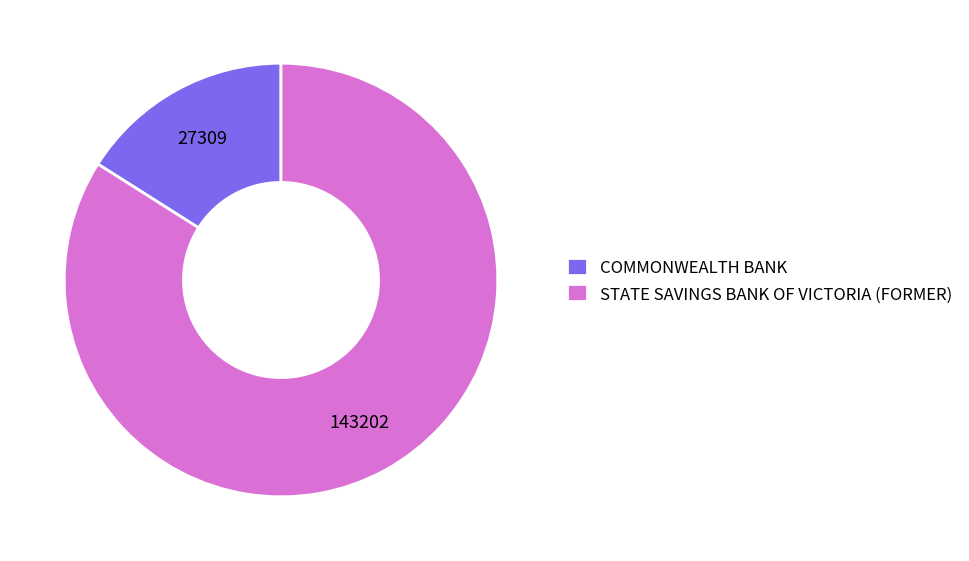

Between STATE SAVINGS BANK OF VICTORIA (FORMER) and COMMONWEALTH BANK, which is larger?

STATE SAVINGS BANK OF VICTORIA (FORMER)